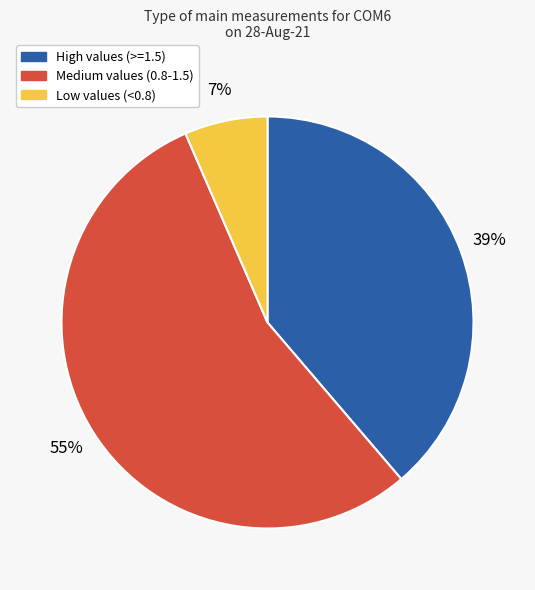

Rank the categories by value from lowest to highest.

Low values (<0.8), High values (>=1.5), Medium values (0.8-1.5)